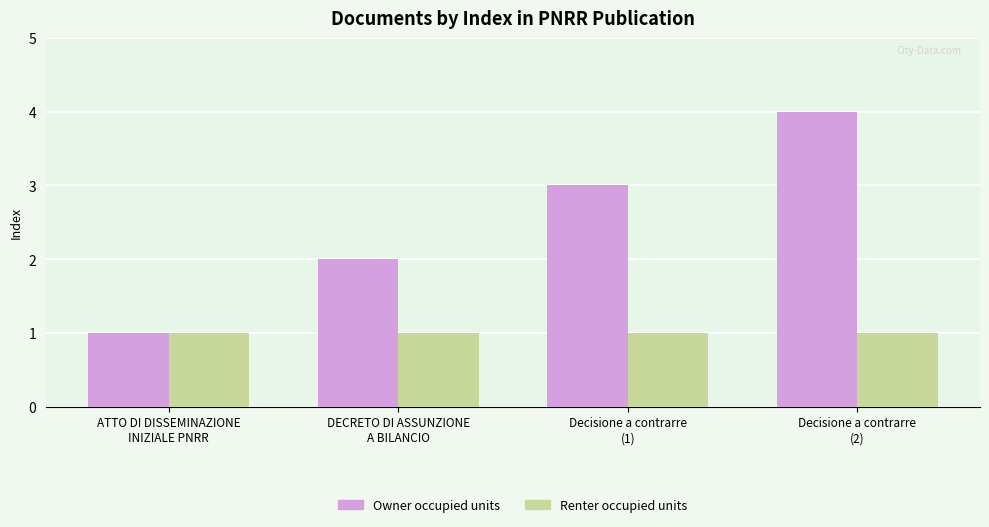

Is the value of Renter occupied units at DECRETO DI ASSUNZIONE
A BILANCIO greater than the value of Owner occupied units at Decisione a contrarre
(1)?

No